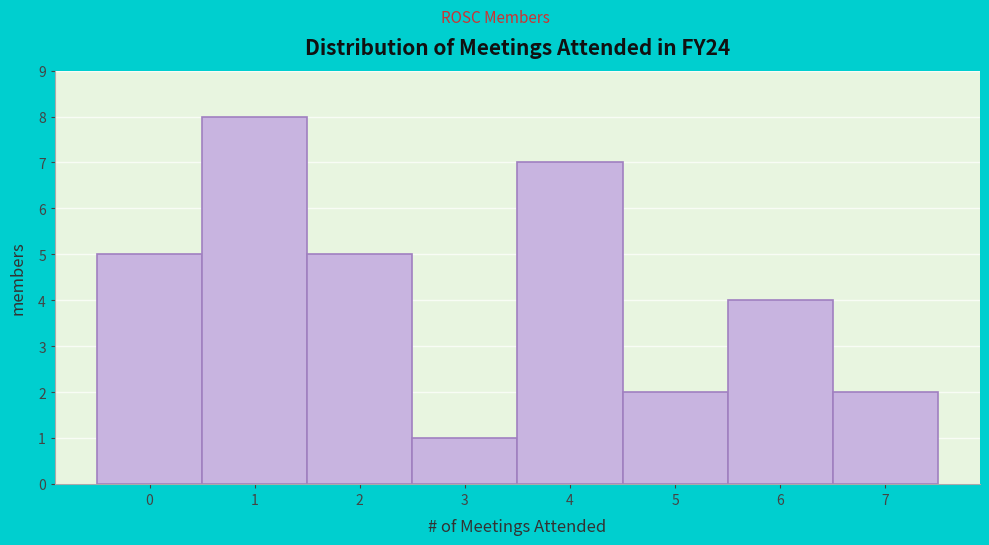

Reading right to left, what are all the values shown in this chart?

2	4	2	7	1	5	8	5